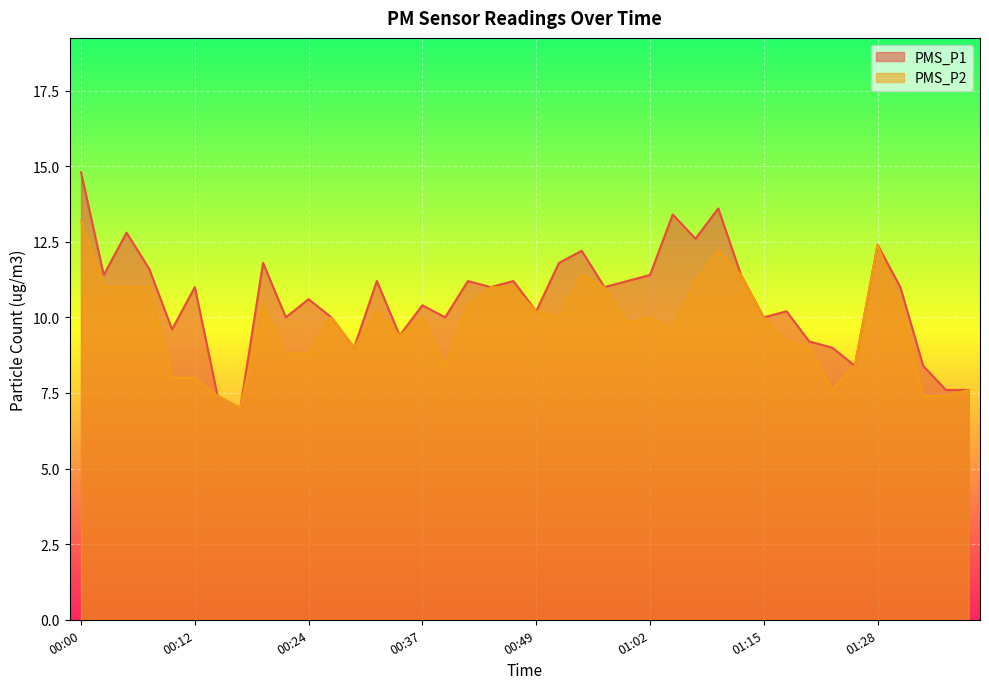

Where is the first local maximum for PMS_P1?

00:05